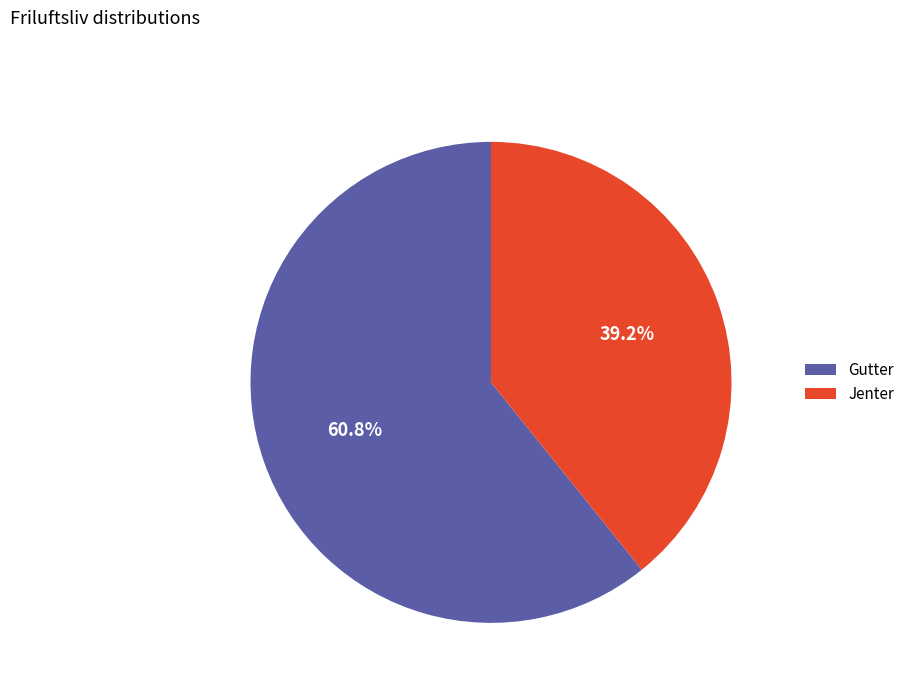

To the nearest percent, what percentage of the pie is Jenter?

39%